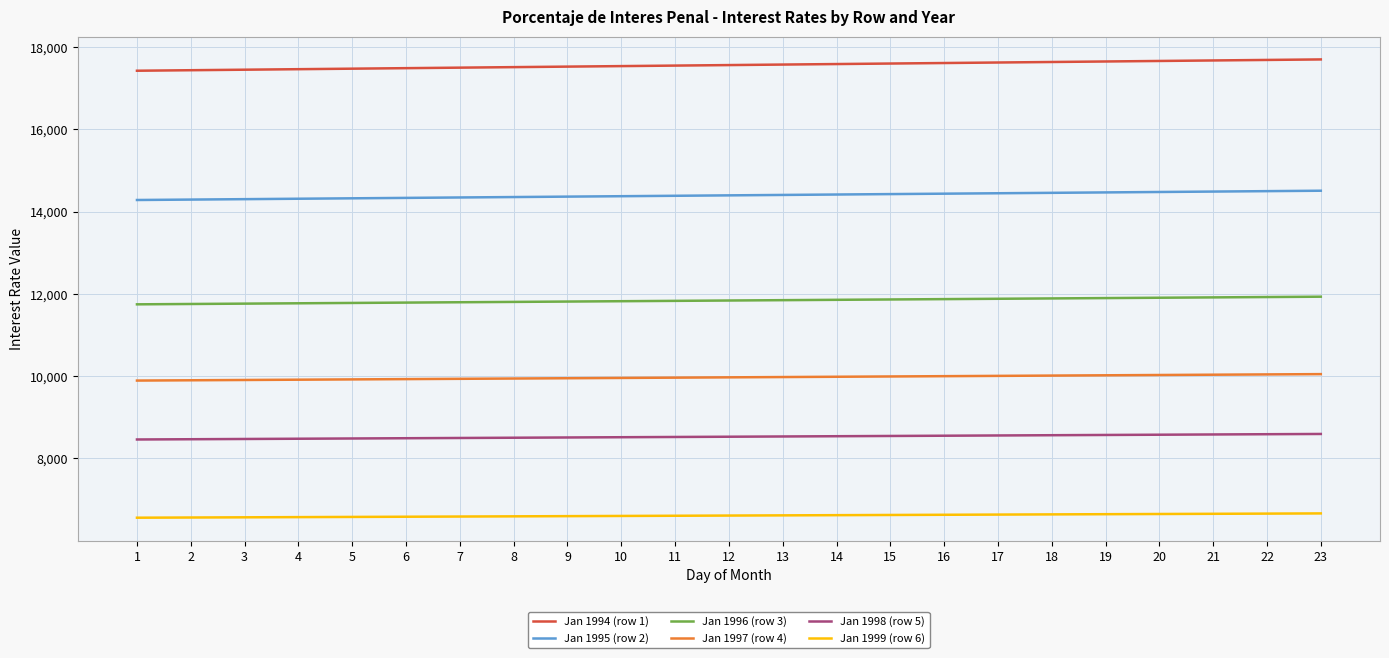

What is the sum of the Jan 1994 (row 1) values at 4 and 10?

35002.0